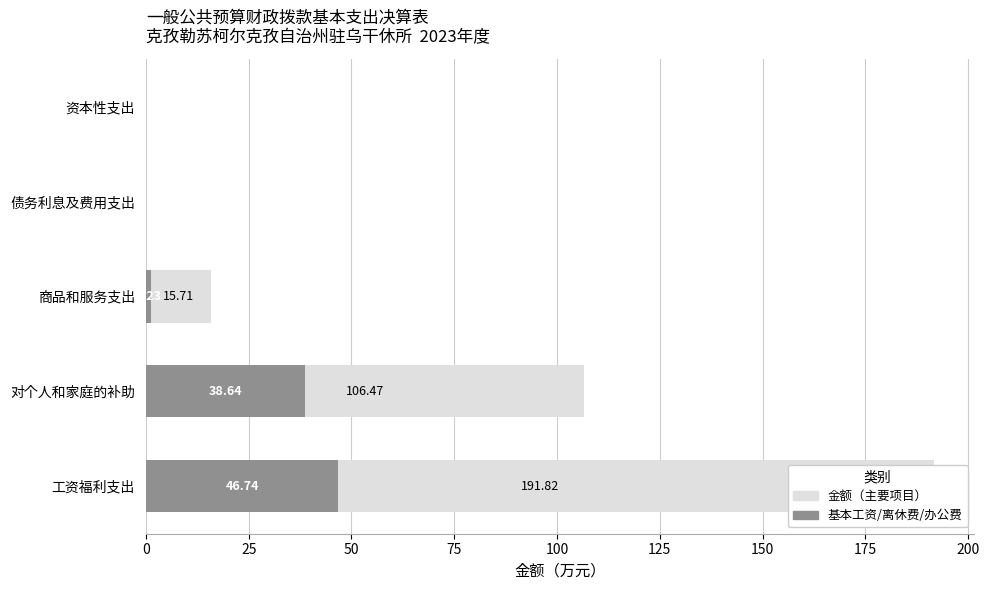

What is the difference between the second highest and minimum values in the 金额（主要项目） series?

106.5